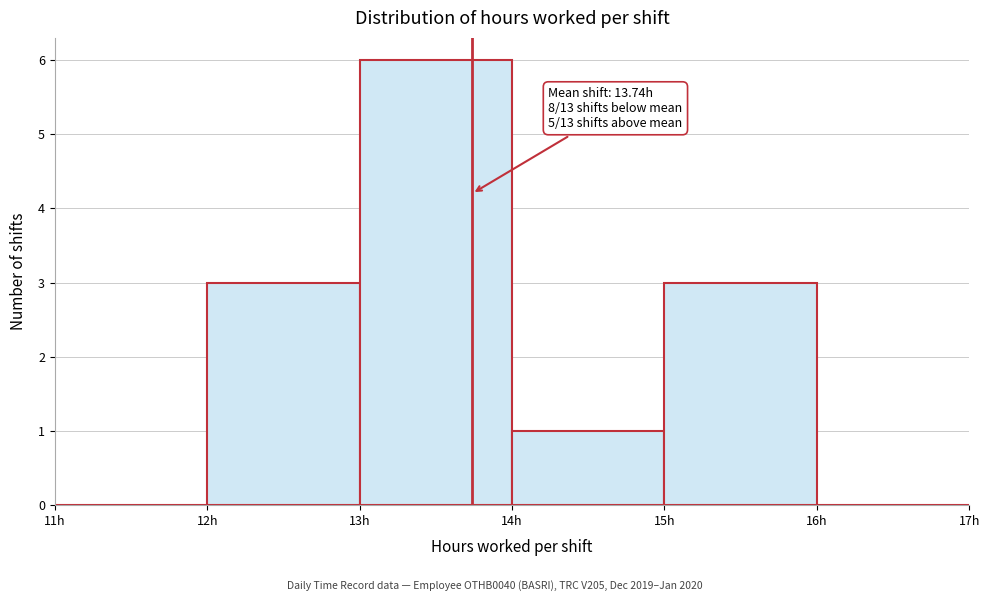

Which range on the x-axis has the tallest bar?

13 to 14